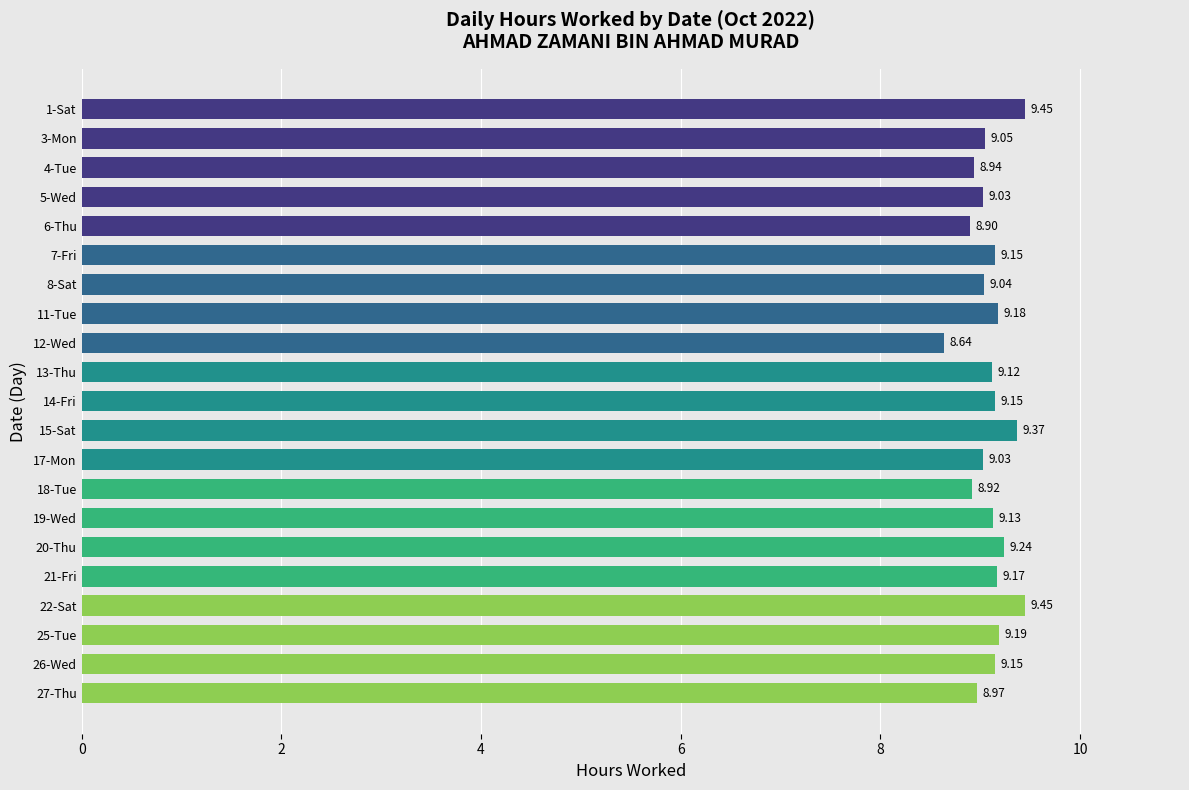

What is the change in value from 18-Tue to 26-Wed?

+0.2